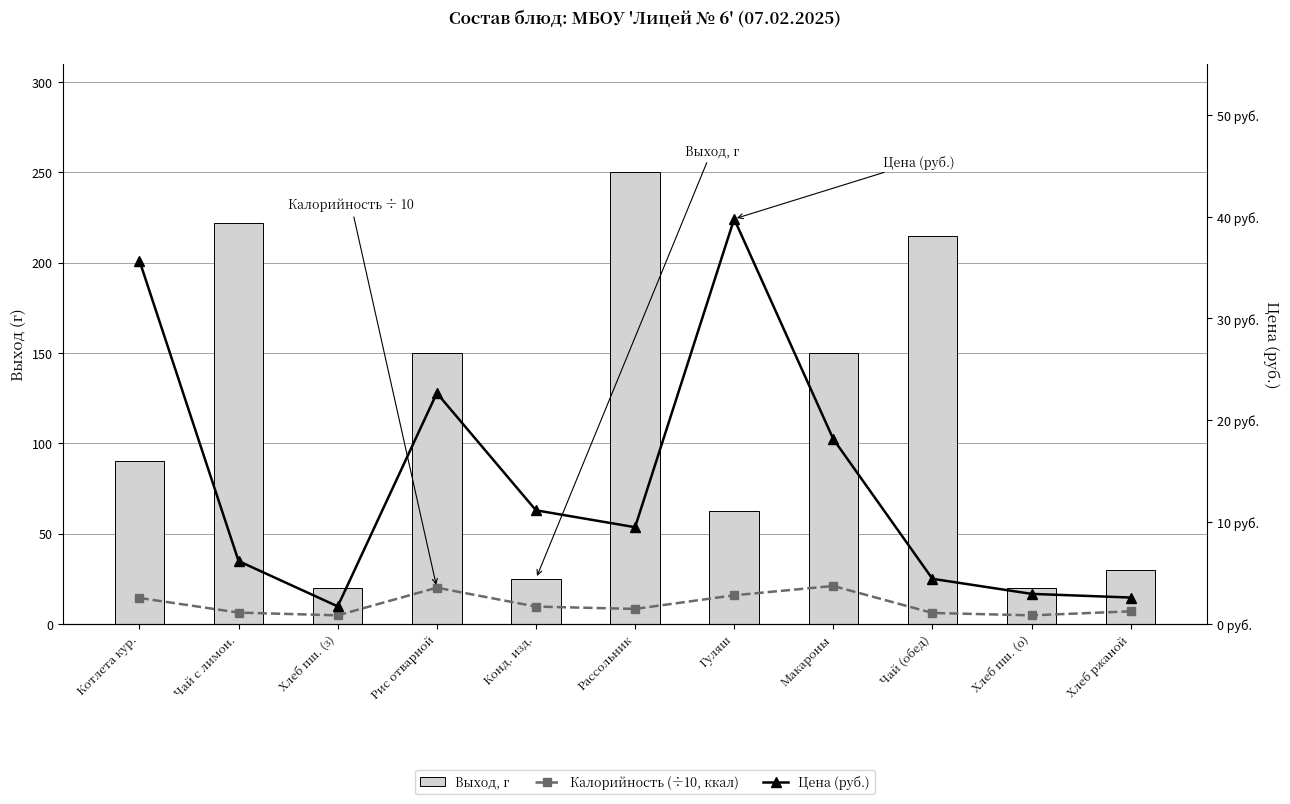

Which series changed the most between Котлета кур. and Конд. изд.?

Выход, г